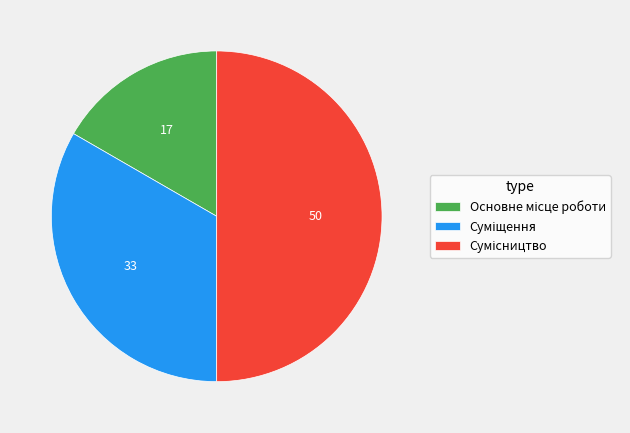

Which slice is the smallest?

Основне місце роботи